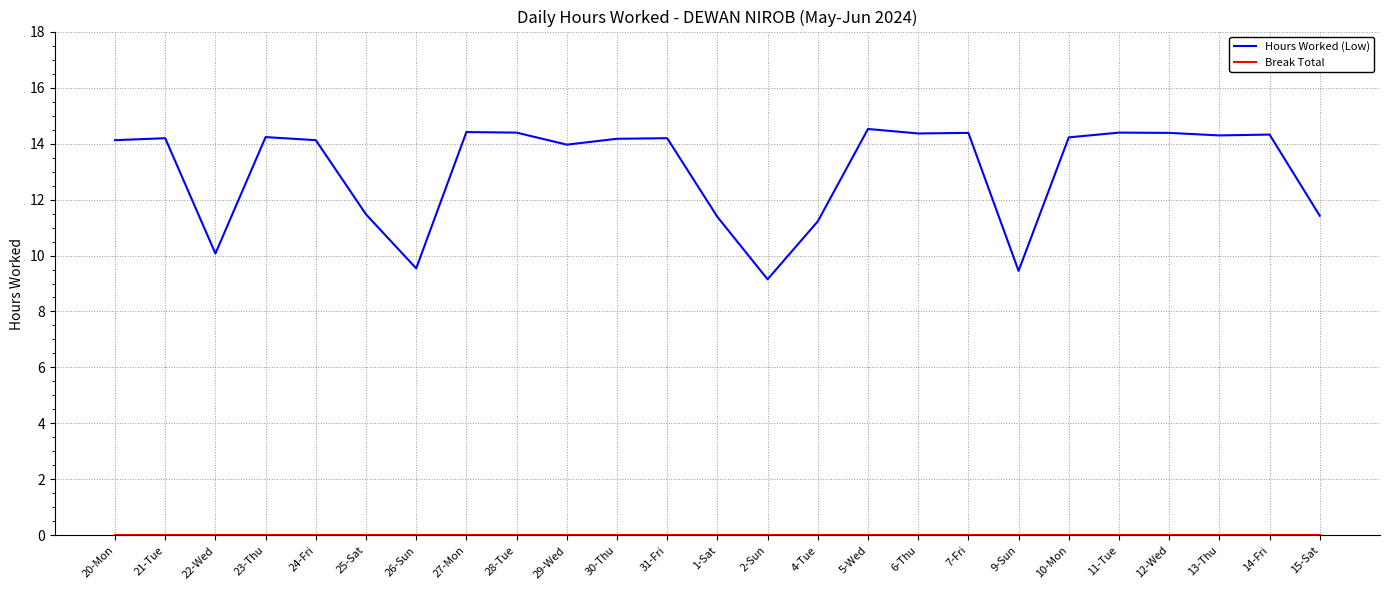

The Hours Worked (Low) series shows 20.2 at 28-Tue. True or false?

False